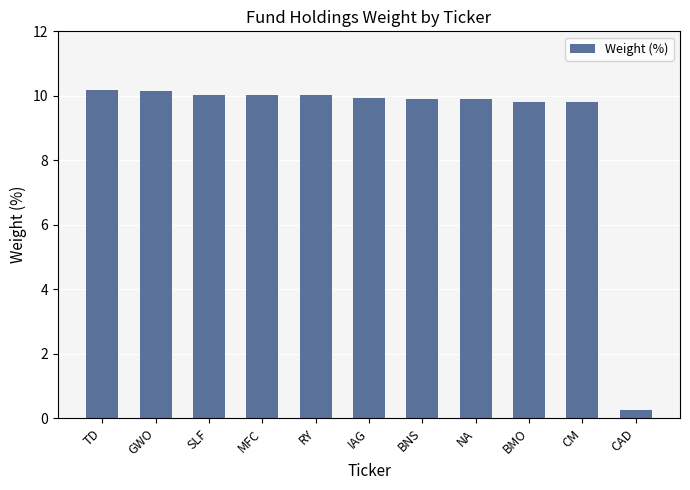

Reading left to right, transcribe all the data shown in this chart.

TD=10.2	GWO=10.2	SLF=10.0	MFC=10.0	RY=10.0	IAG=9.9	BNS=9.9	NA=9.9	BMO=9.8	CM=9.8	CAD=0.2